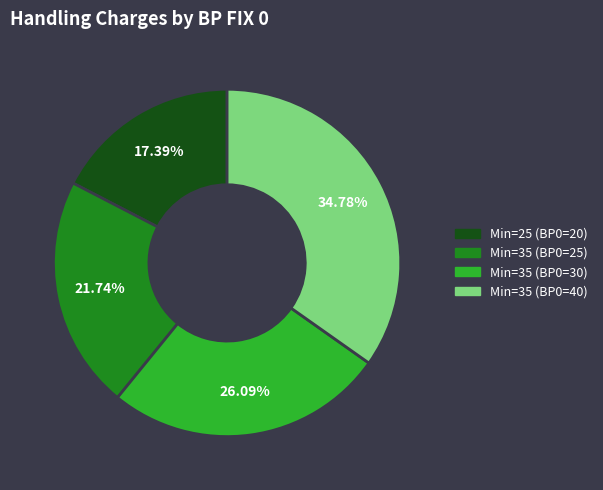

Is there a majority slice in this chart?

No